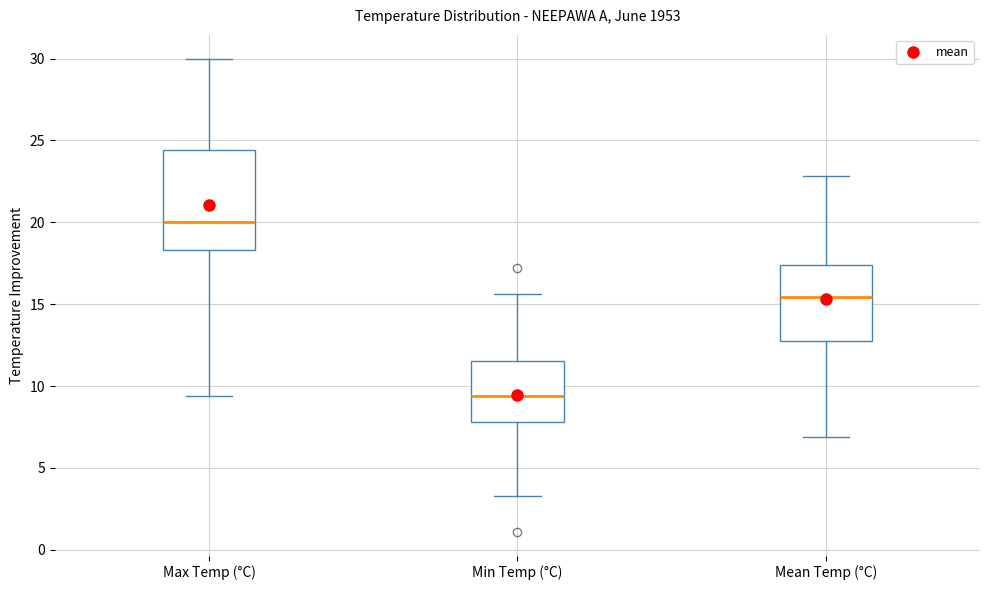

Which box is the tallest, from its lower edge to its upper edge?

Max Temp (°C)